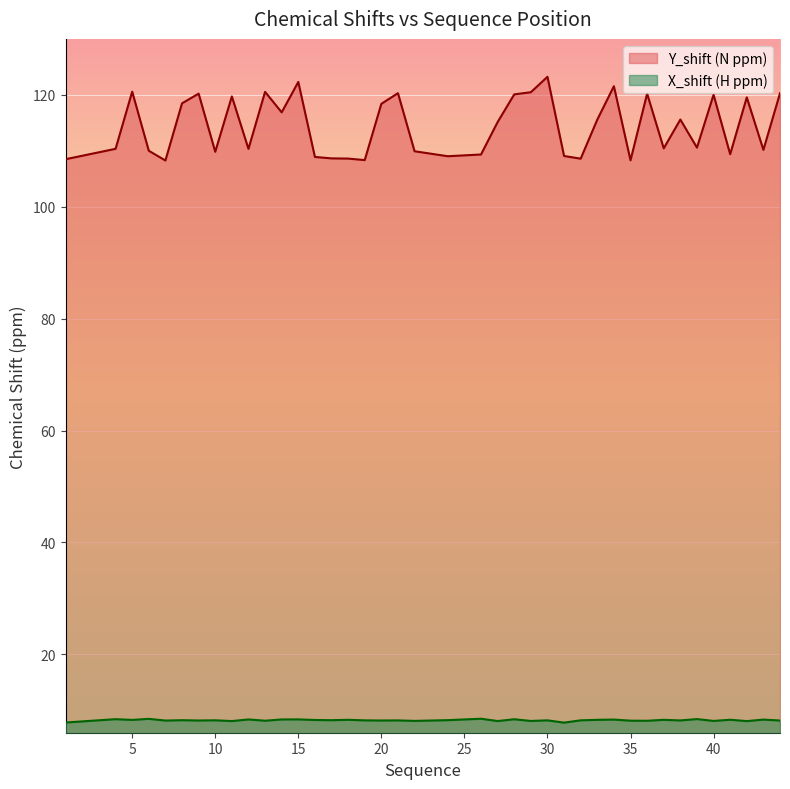

How many values in the X_shift series are below 8?

2